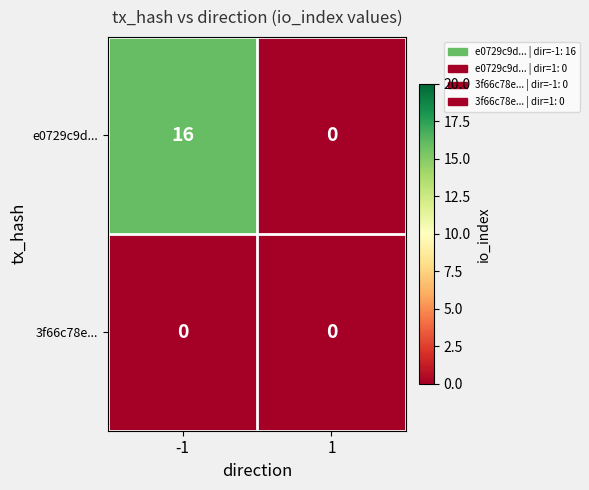

How many distinct data groups are displayed?

2